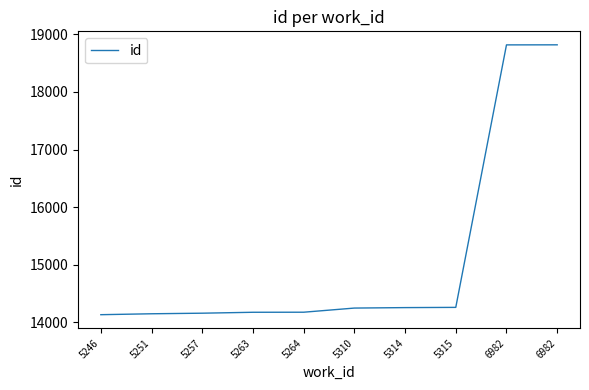

True or false: there are more than 2 points higher than both neighbors.

False